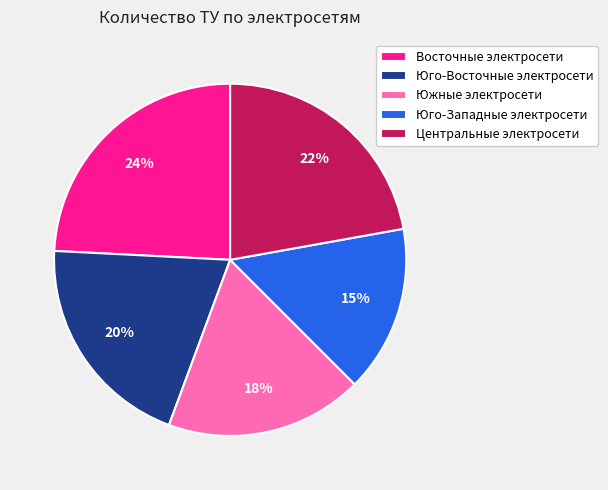

Is there a majority slice in this chart?

No